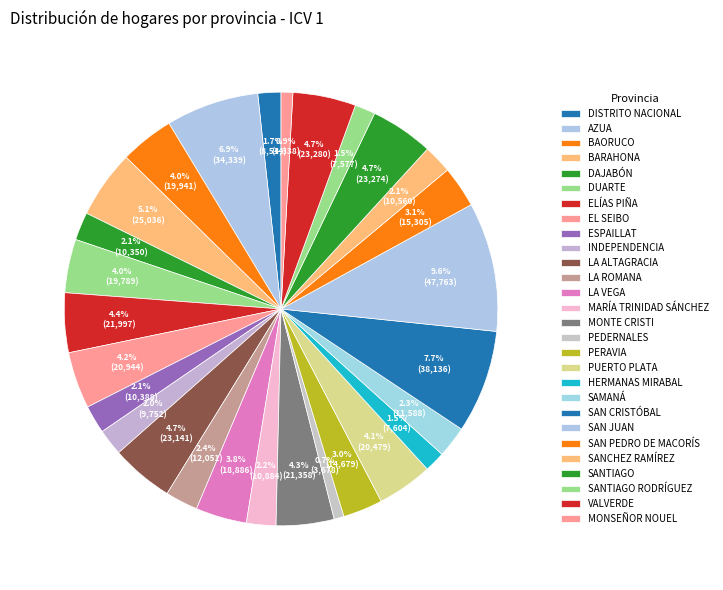

Count the number of slices in the pie.

28